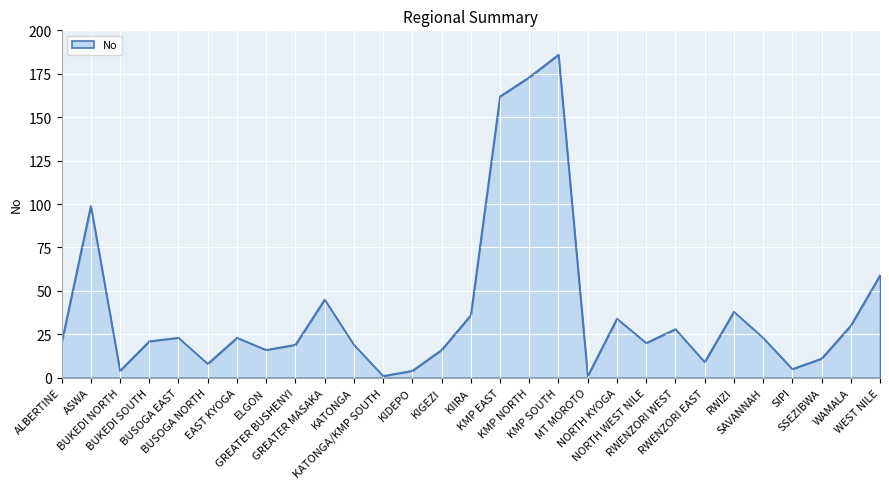

What is the difference between the second highest and second lowest values?

172